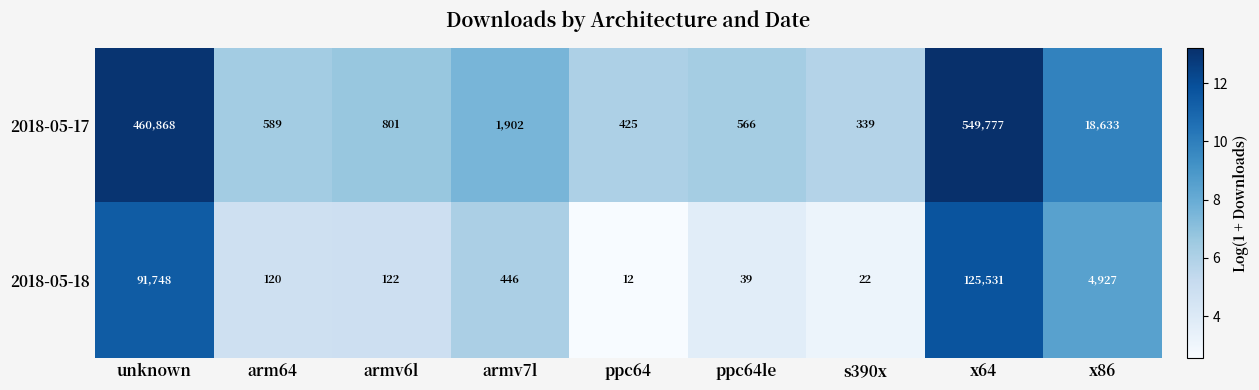

What is the average value of the 2018-05-18 series?

24774